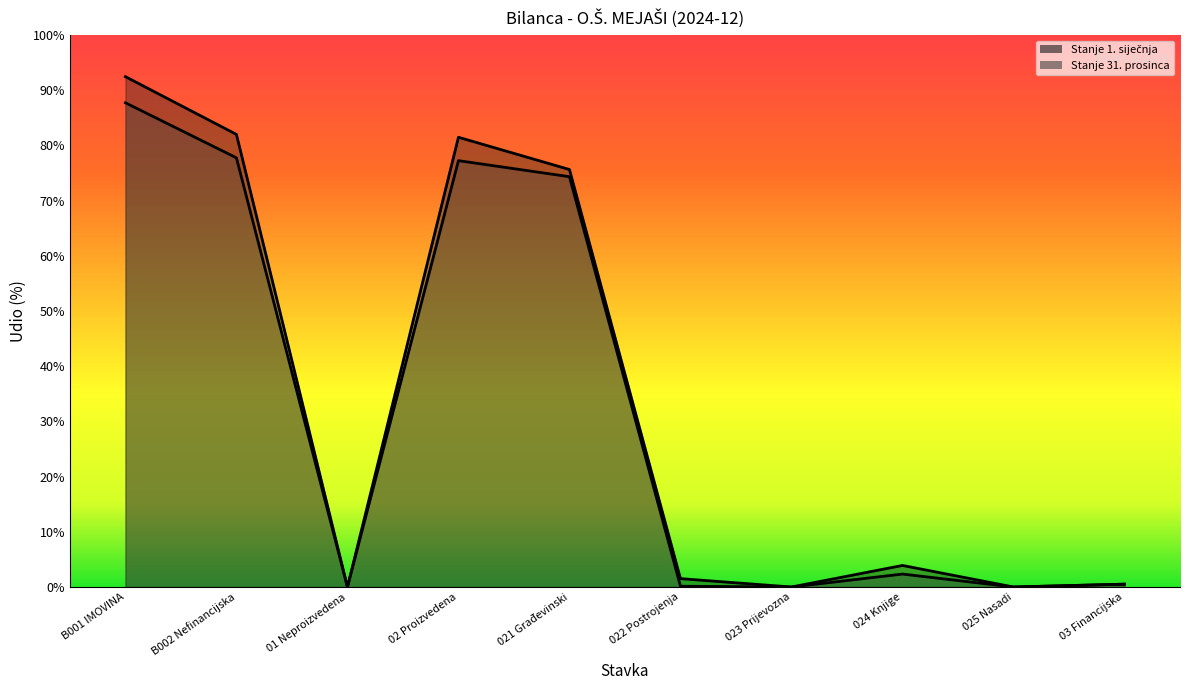

True or false: Stanje 1. siječnja has more than 2 interior local peaks.

False